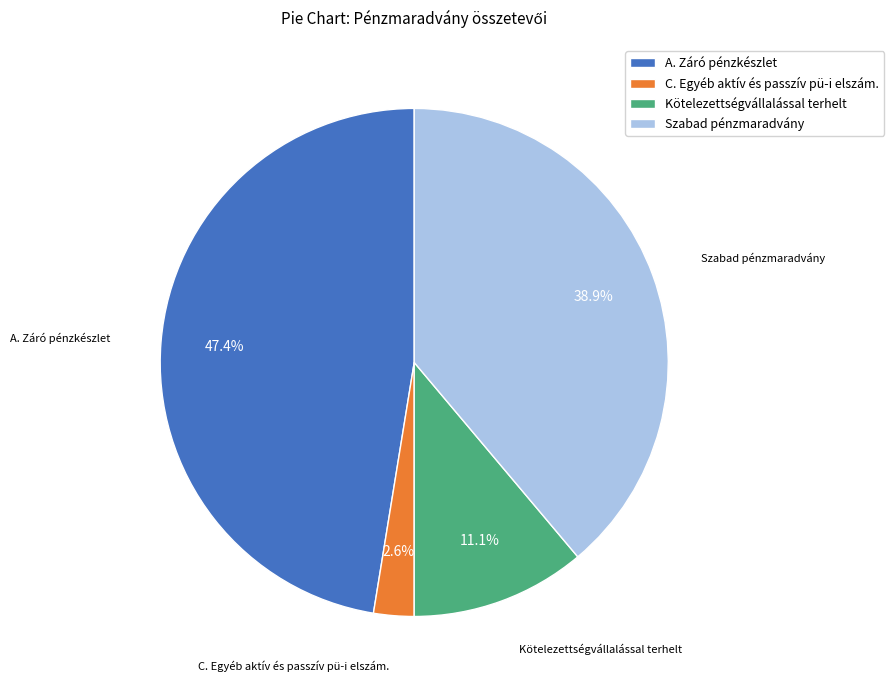

Between A. Záró pénzkészlet and Szabad pénzmaradvány, which is larger?

A. Záró pénzkészlet